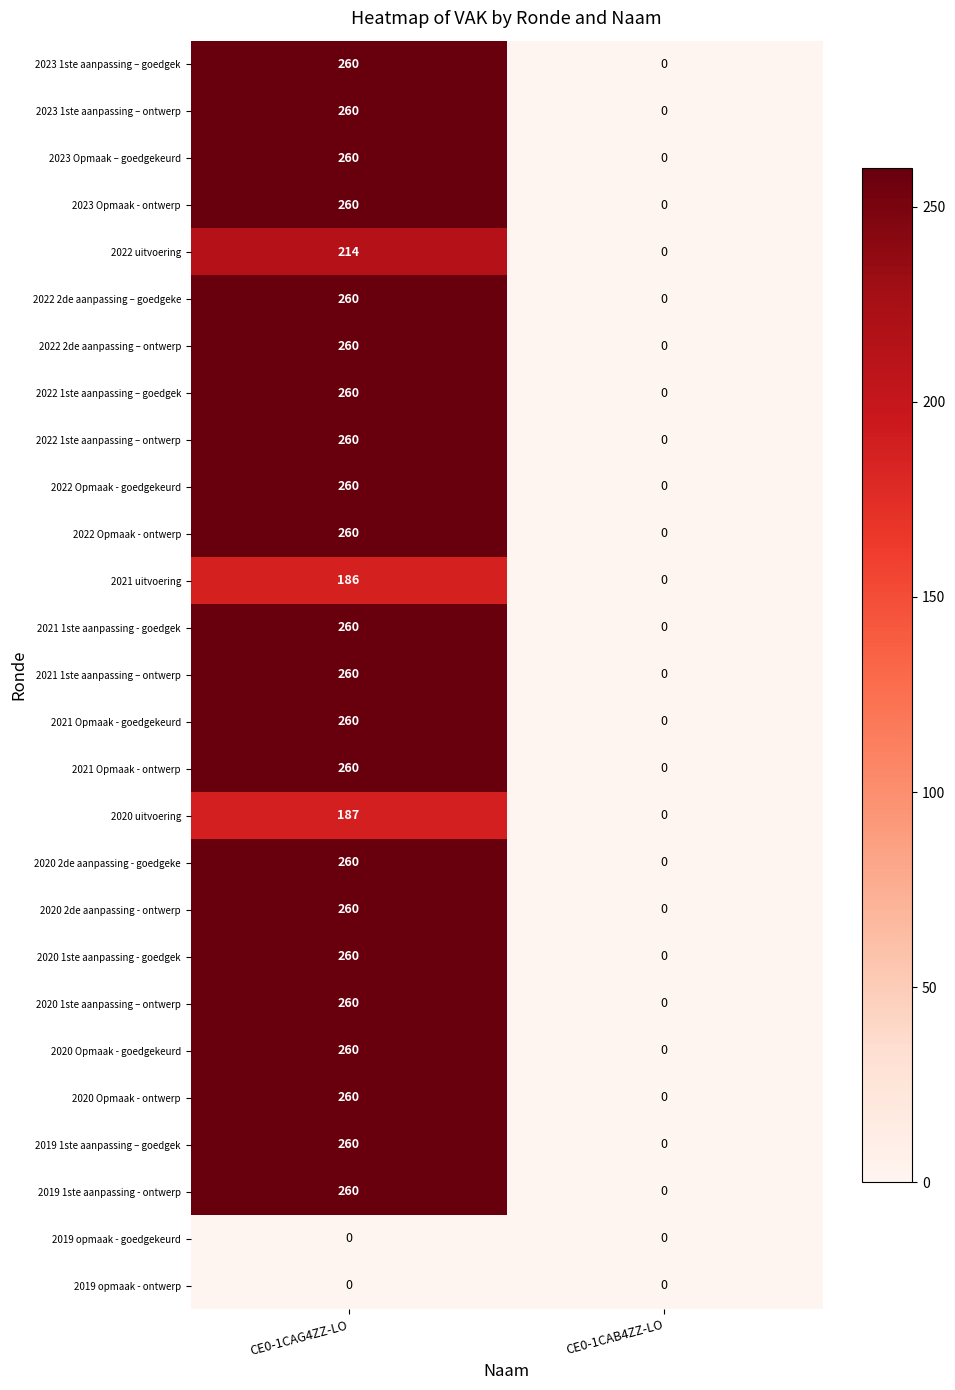

What is the difference between the highest and lowest values at CE0-1CAG4ZZ-LO?

260